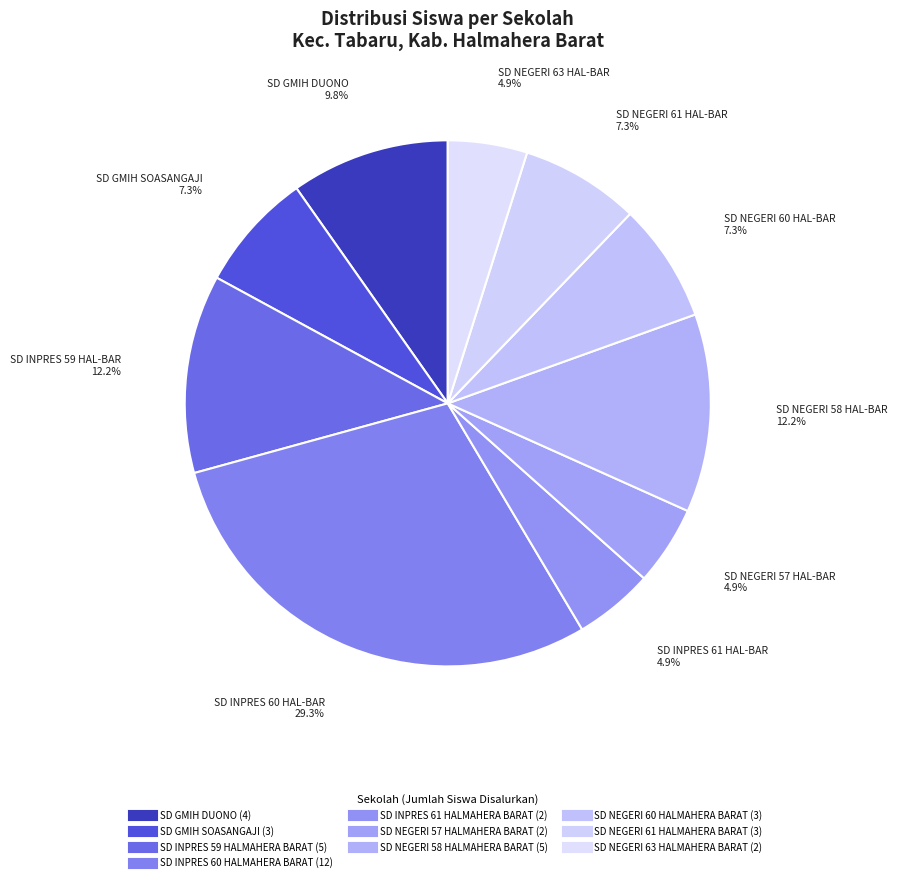

True or false: SD NEGERI 58 HALMAHERA BARAT accounts for 27% of the total.

False